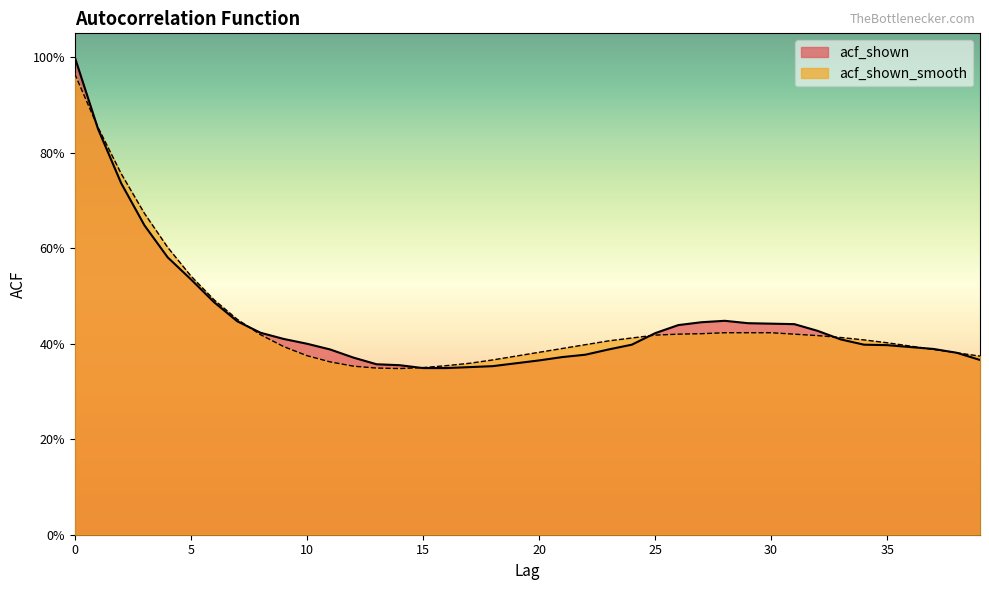

What is the total value across all series at 12?

0.7